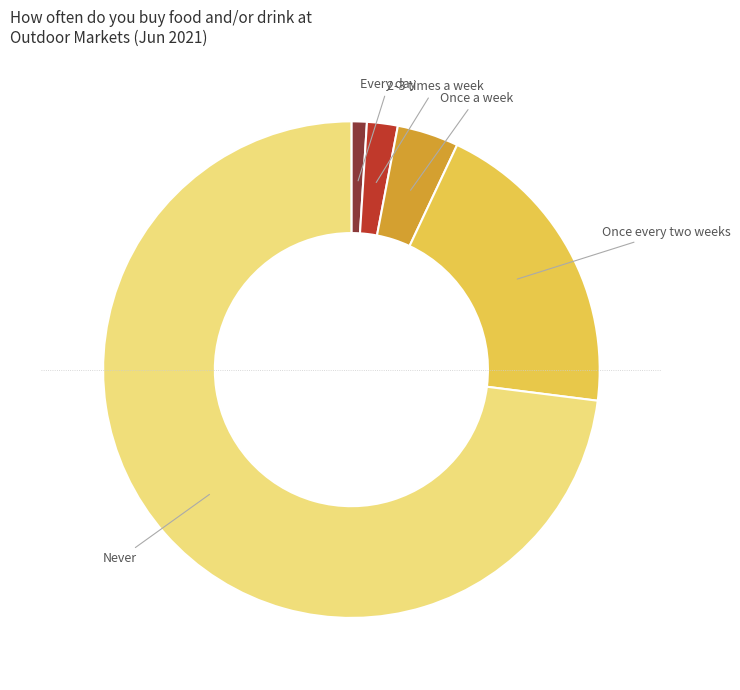

Do Once a week and 2-3 times a week together represent more than half of the pie?

No